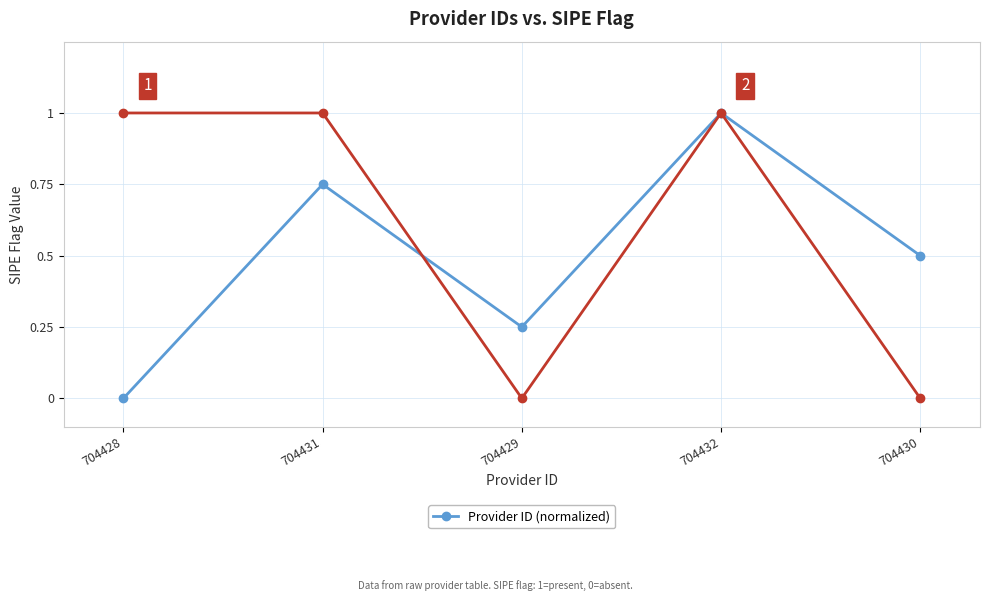

What is the label of the 3rd point from the right?

704429